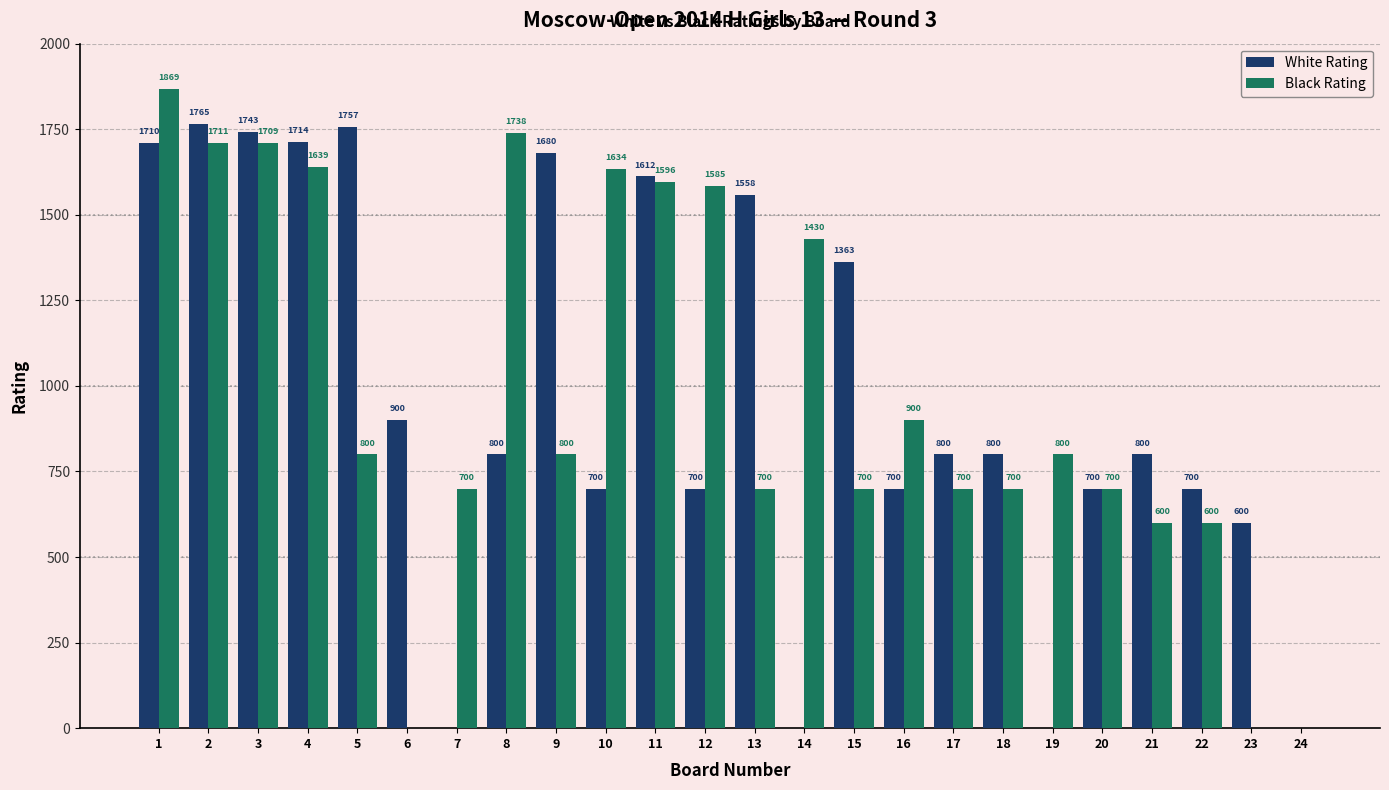

At which category is the sum across all series the highest?

1